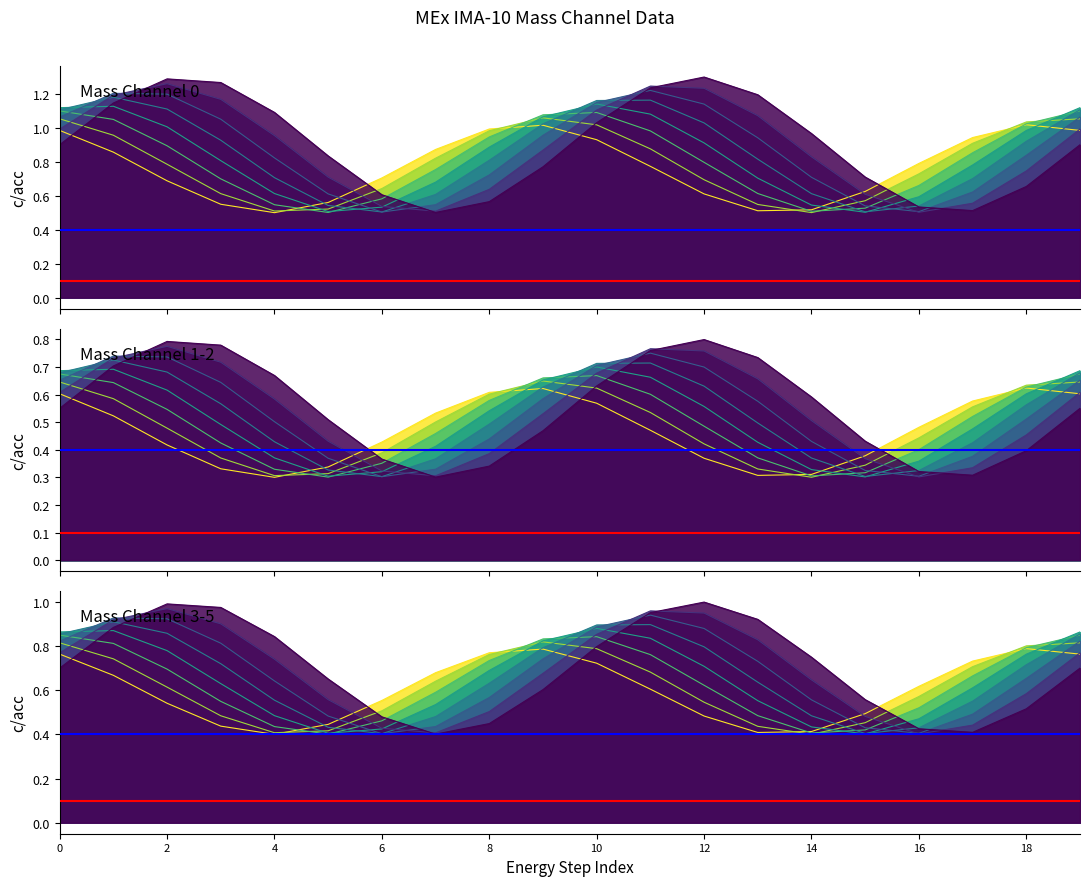

At 2, list the series in order from largest to smallest.

Blue ref line, Red ref line